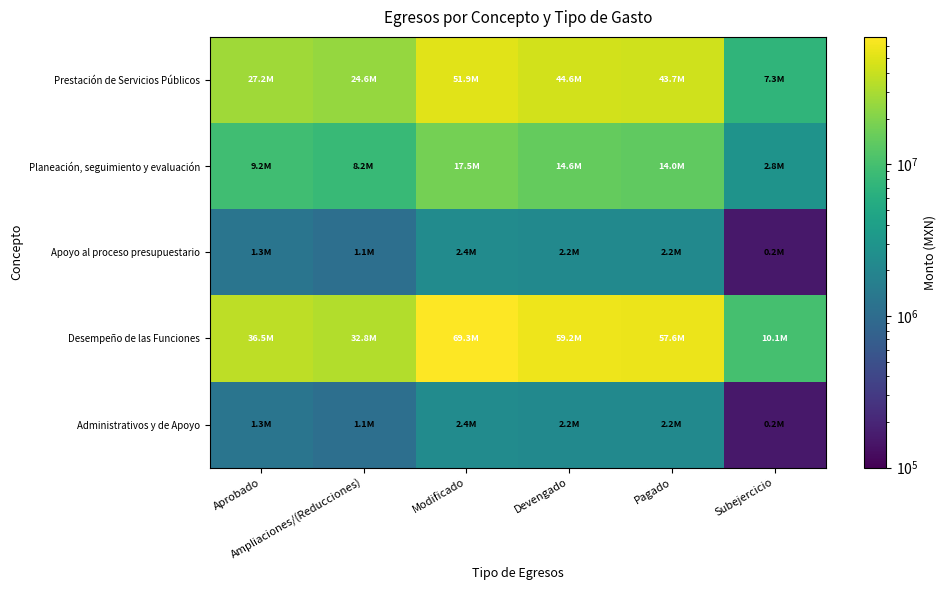

At how many categories does at least one series exceed 55633700?

3